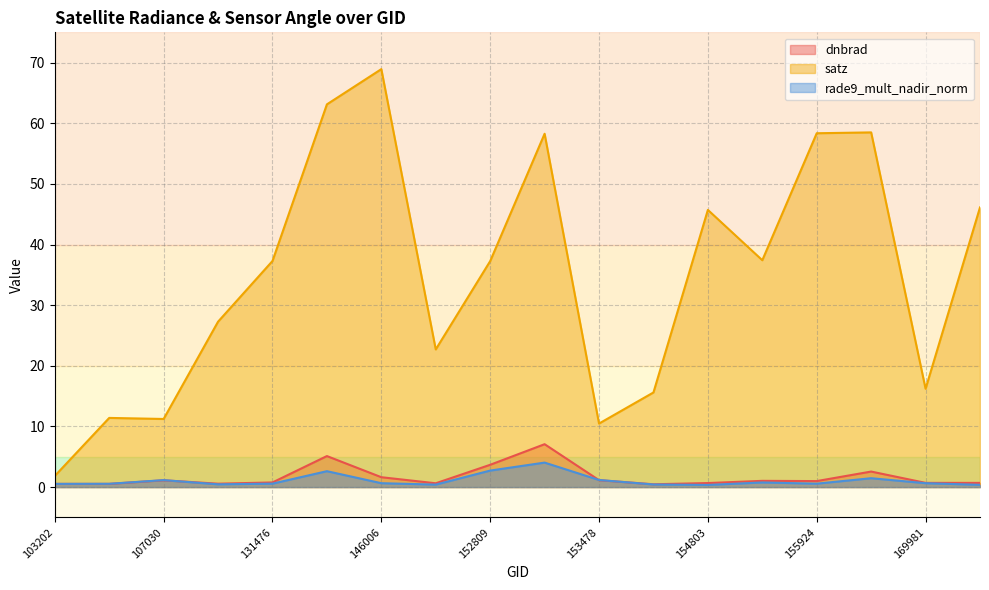

Reading right to left, what are all the values shown in this chart?

dnbrad: 170155=0.7	169981=0.7	168356=2.6	155924=1.0	155739=1.0	154803=0.7	154607=0.5	153478=1.1	152989=7.1	152809=3.7	148550=0.6	146006=1.6	145994=5.1	131476=0.8	113934=0.6	107030=1.1	103804=0.5	103202=0.5
satz: 170155=46.1	169981=16.2	168356=58.5	155924=58.4	155739=37.4	154803=45.7	154607=15.6	153478=10.5	152989=58.3	152809=37.3	148550=22.7	146006=68.9	145994=63.1	131476=37.3	113934=27.3	107030=11.2	103804=11.4	103202=1.8
rade9_mult_nadir_norm: 170155=0.4	169981=0.6	168356=1.5	155924=0.6	155739=0.8	154803=0.4	154607=0.4	153478=1.2	152989=4.0	152809=2.7	148550=0.4	146006=0.6	145994=2.6	131476=0.6	113934=0.5	107030=1.1	103804=0.5	103202=0.5